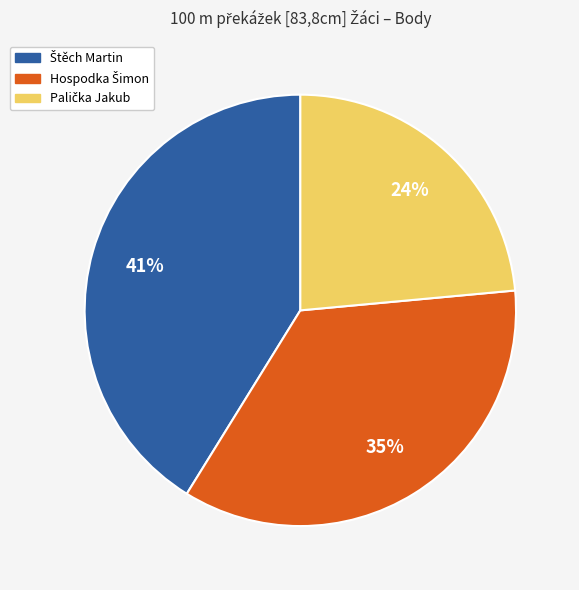

To the nearest percent, what is the average slice percentage?

33%